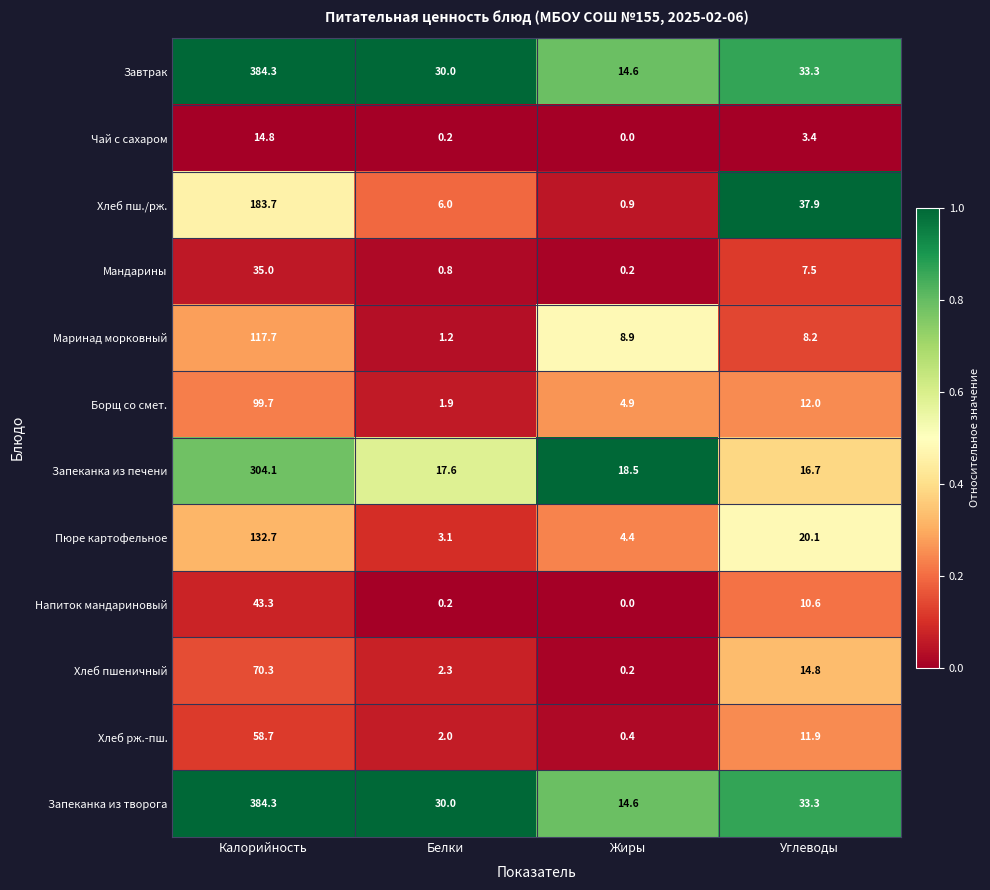

What is the difference between the highest and lowest values at Калорийность?

369.5